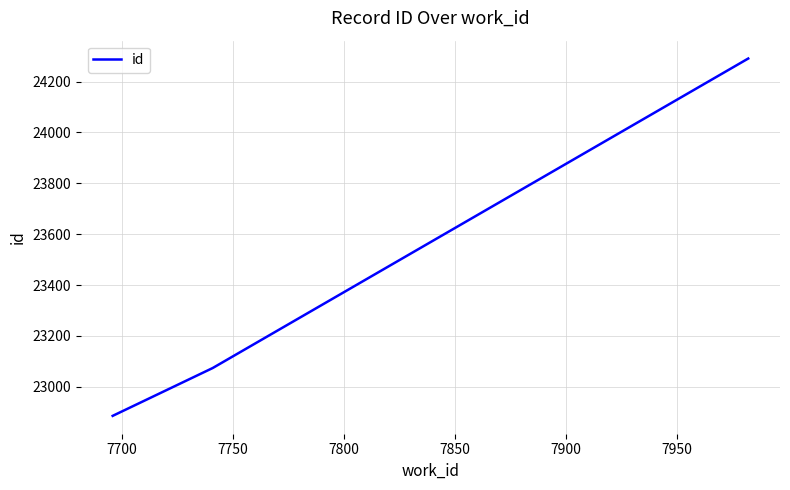

Reading right to left, transcribe all the data shown in this chart.

24290.8	23074.0	22886.0